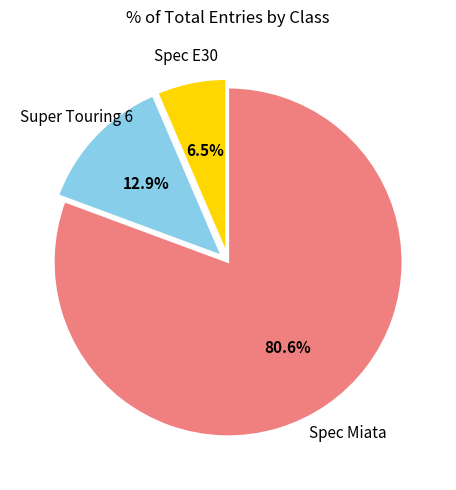

Is Spec Miata the majority of the pie?

Yes